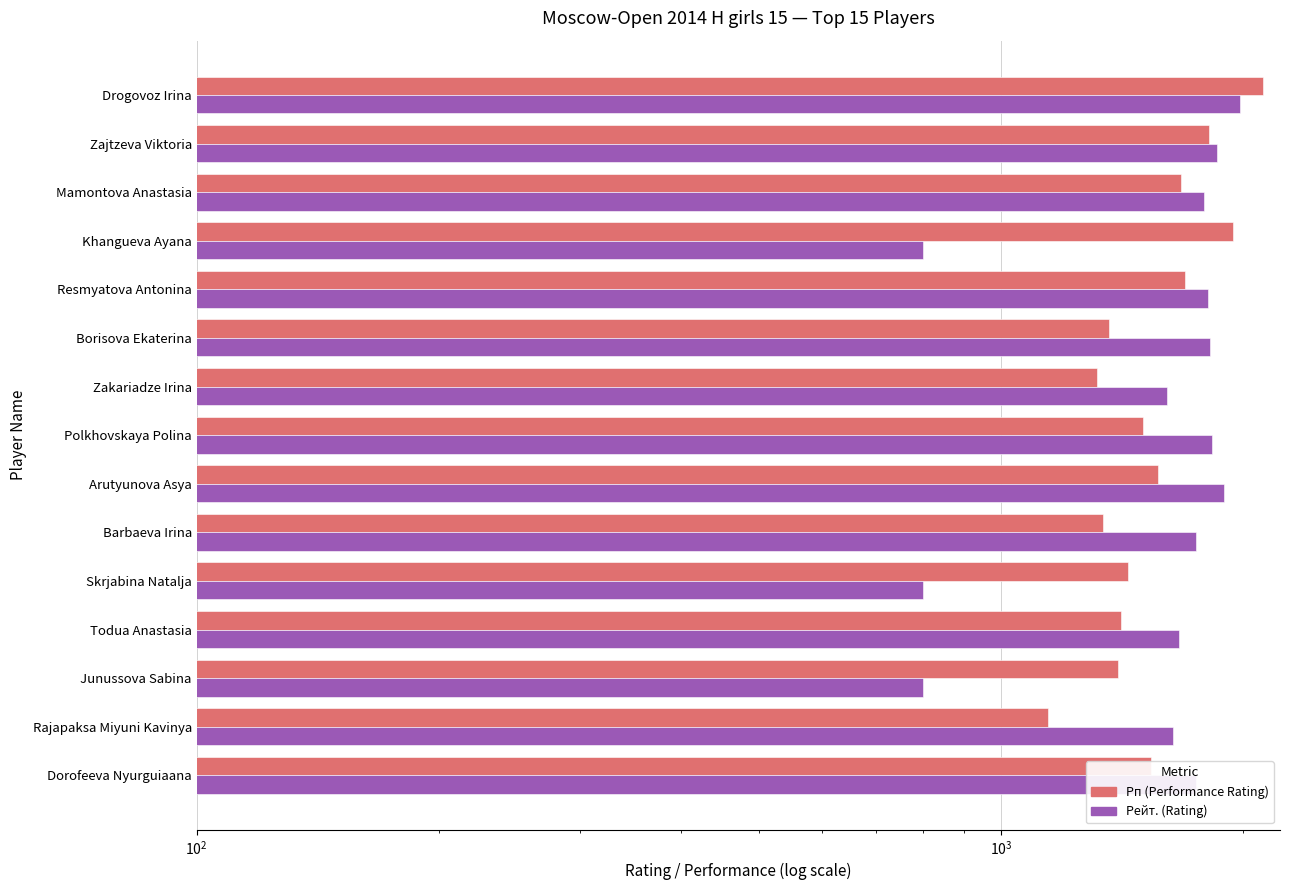

The value of Рейт. (Rating) at Khangueva Ayana is 276. True or false?

False